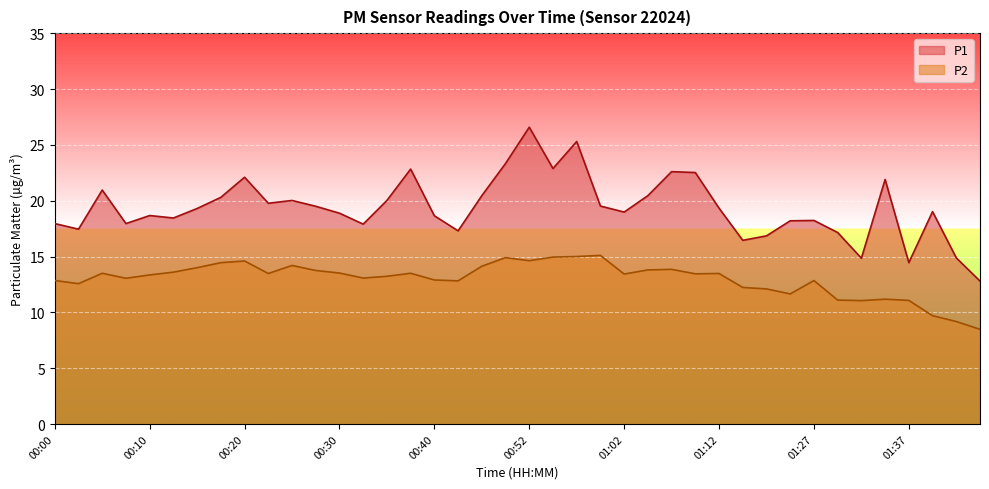

Which series has the largest total across all categories?

P1